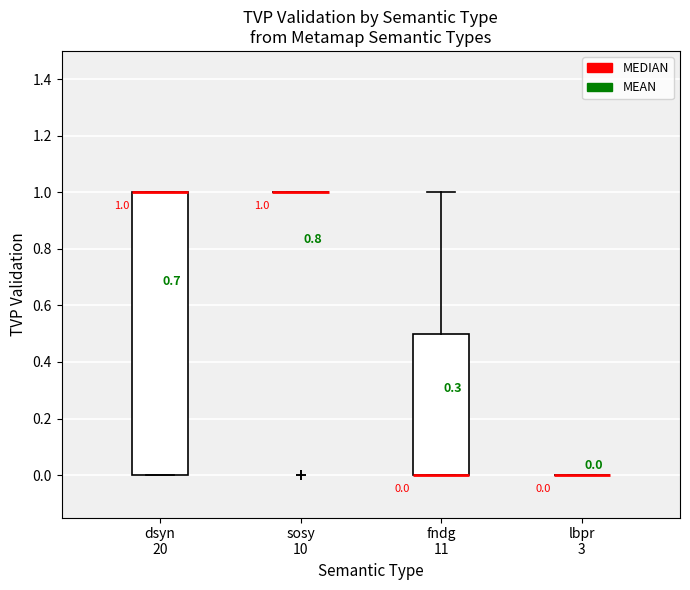

Comparing the boxes themselves (not the whiskers), which one is the tallest?

dsyn 20